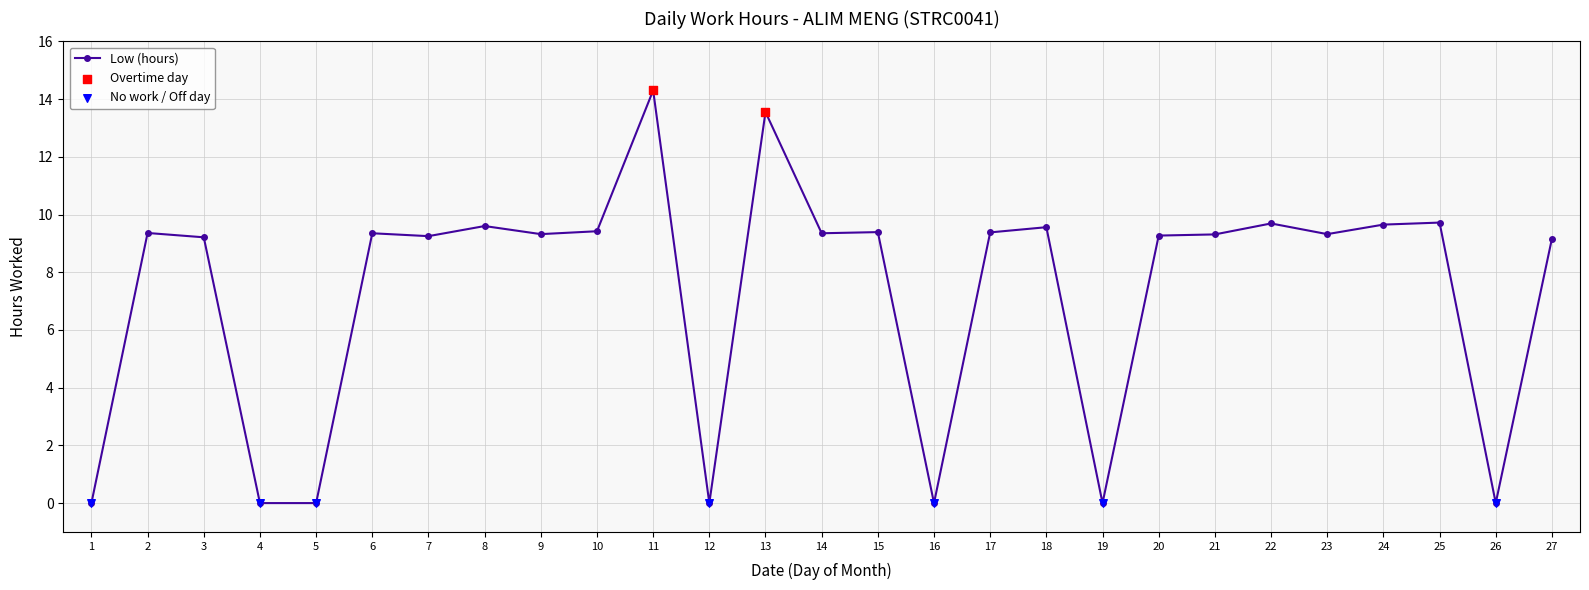

What is the change in value from 7 to 27?

-0.1